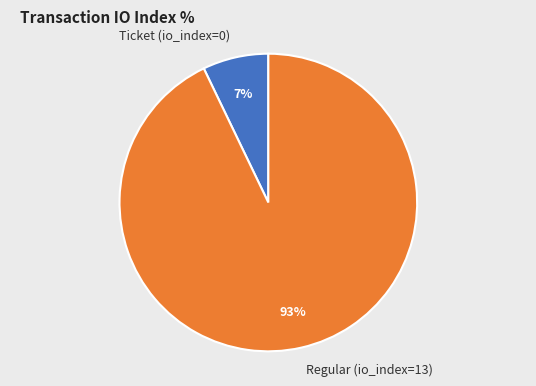

Which category has the smallest portion of the pie?

Ticket (io_index=0)